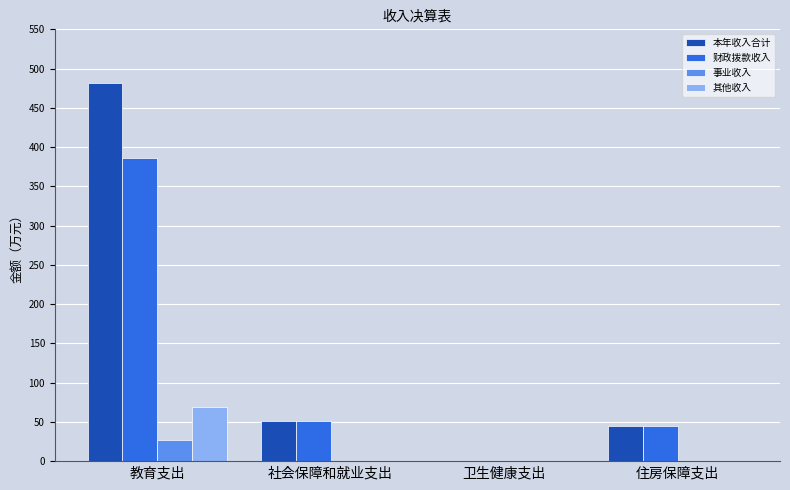

What is the sum of the 其他收入 values at 教育支出 and 社会保障和就业支出?

68.8